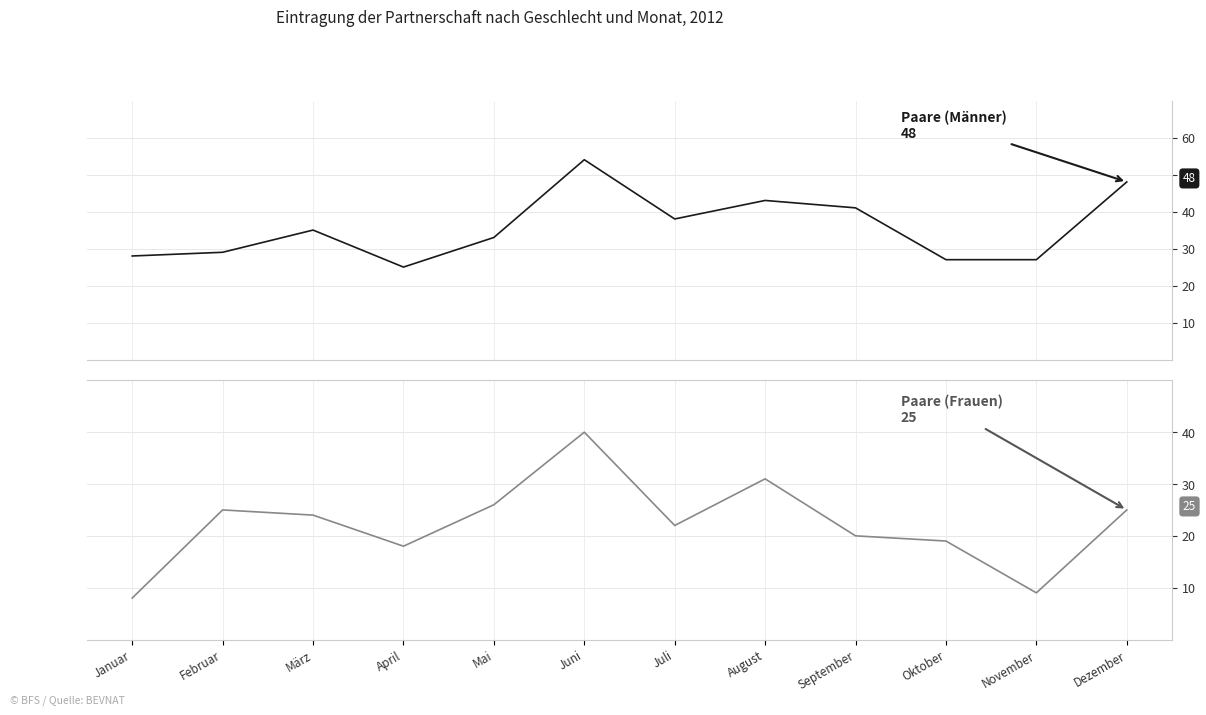

What is the difference between the highest and lowest values at April?

7